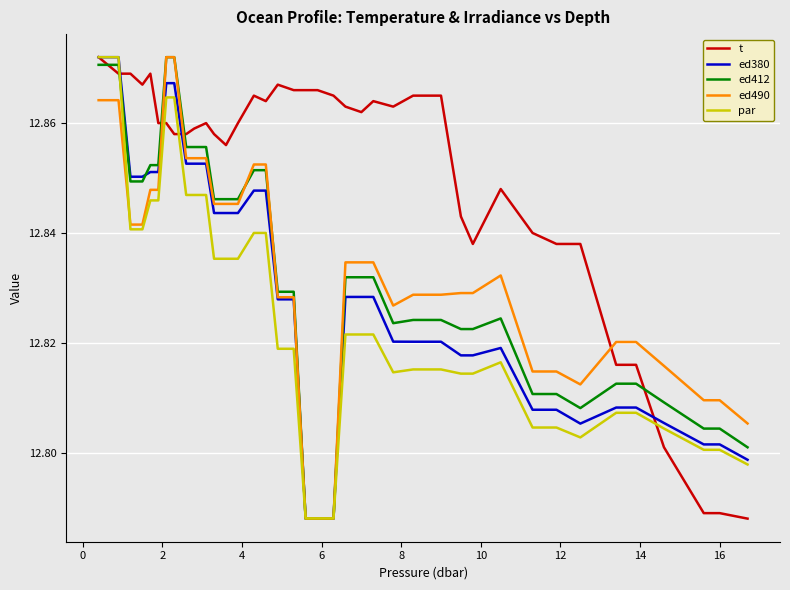

Which series ends up on top after the final intersection of t and ed412?

ed412